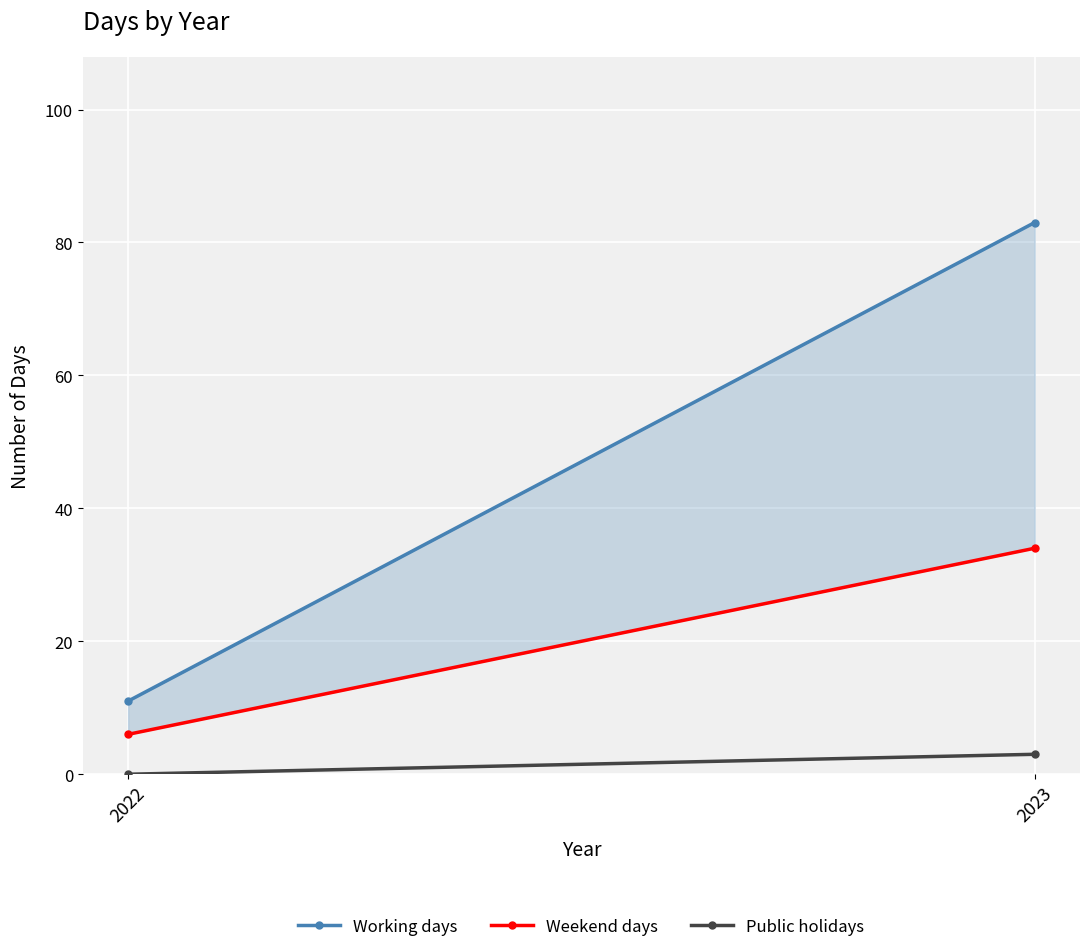

How many Public holidays values are between 0 and 3?

2